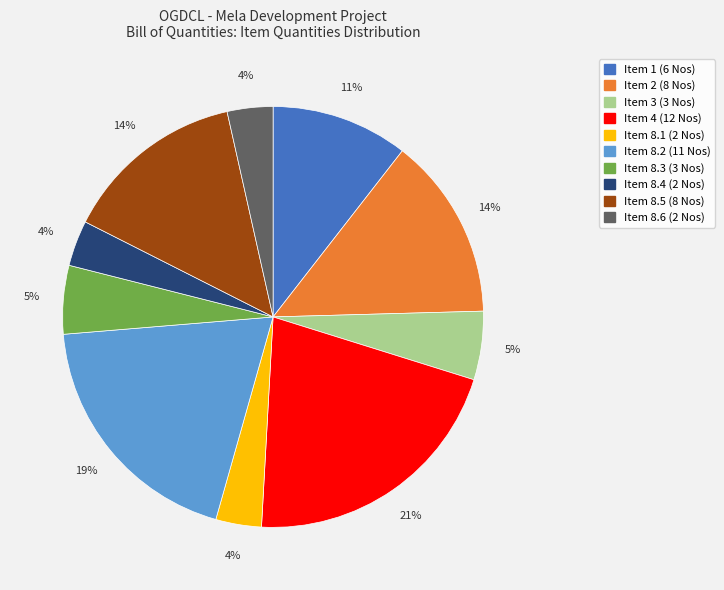

Is there a majority slice in this chart?

No